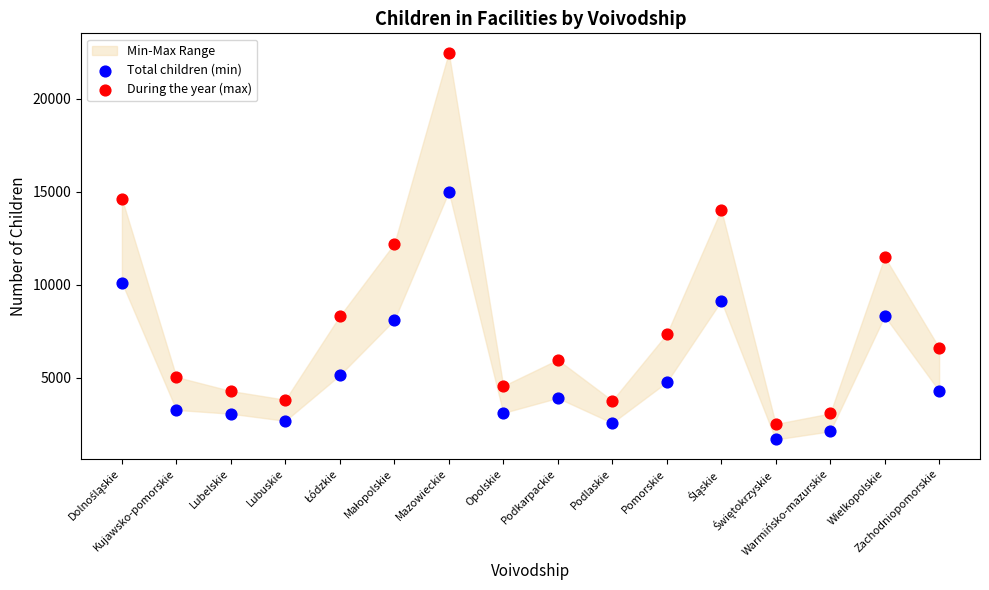

Which series contains the lowest Y value?

Total children (min)